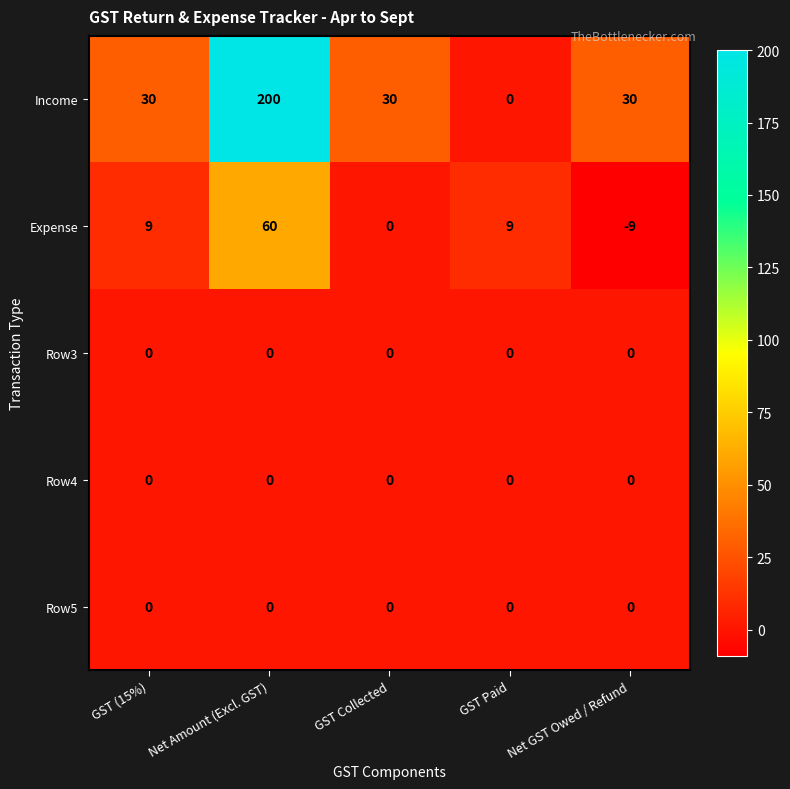

Which series has the largest total across all categories?

Income